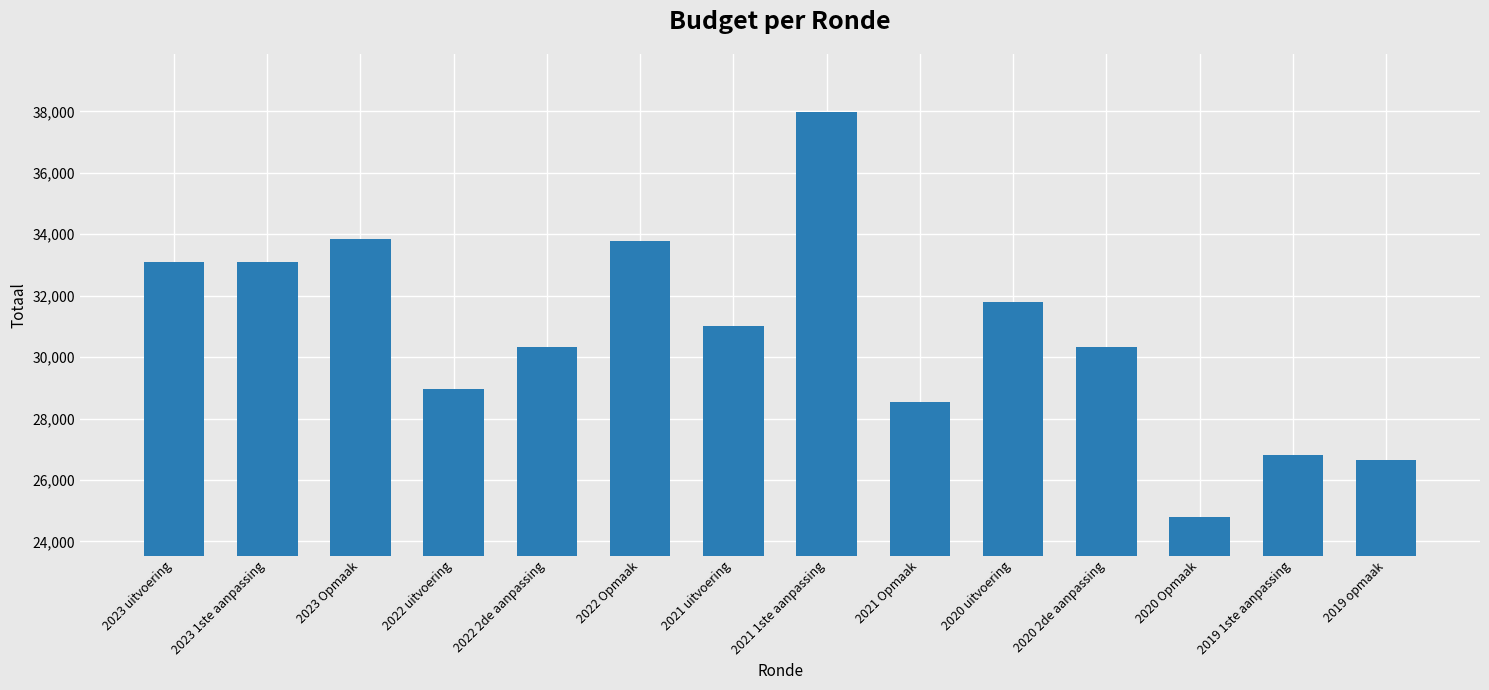

What is the difference between the values at 2021 uitvoering and 2023 Opmaak?

2823